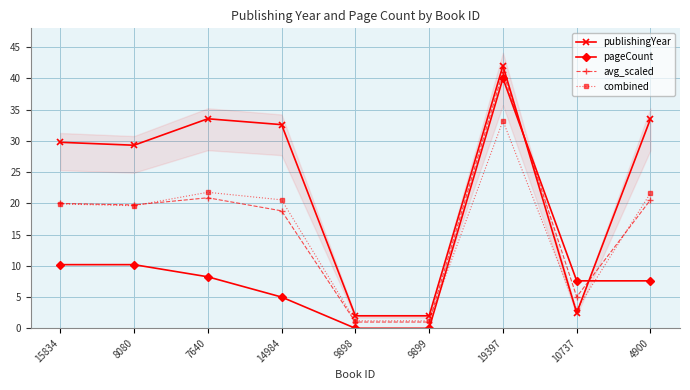

Which has a higher value, 8080 or 9898?

8080